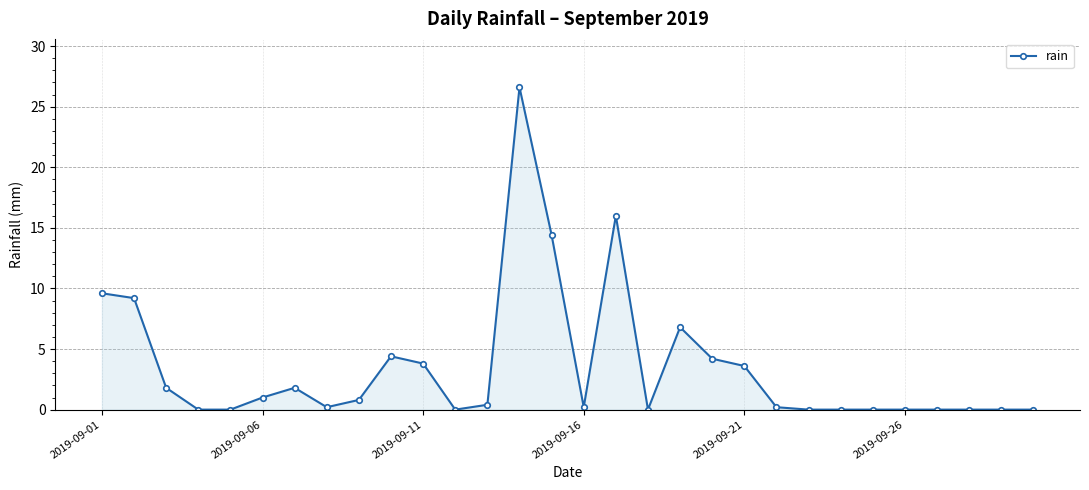

What is the maximum value shown in the chart?

26.6